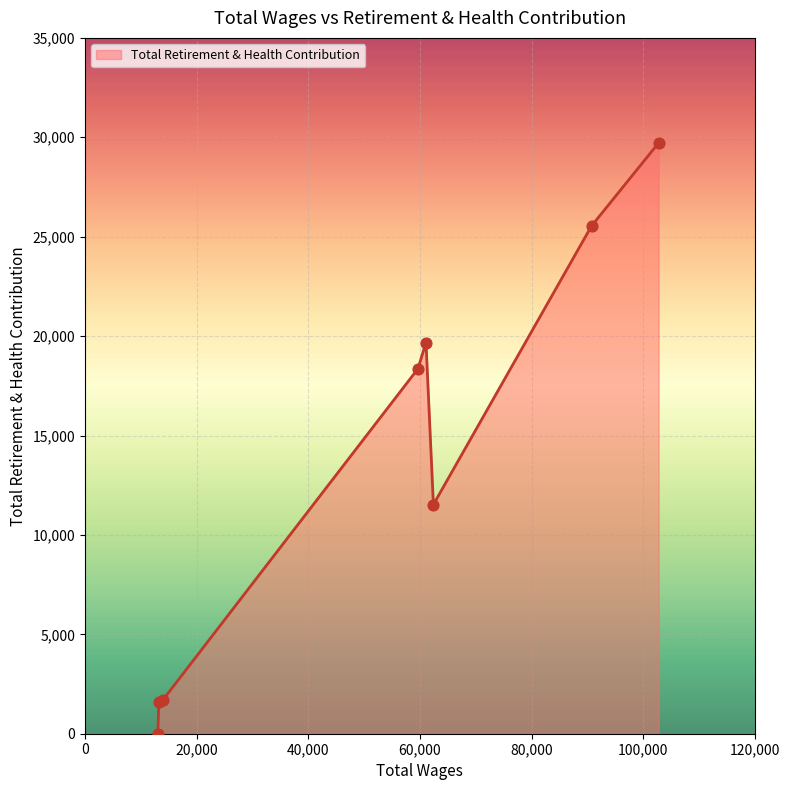

What is the average value?

13519